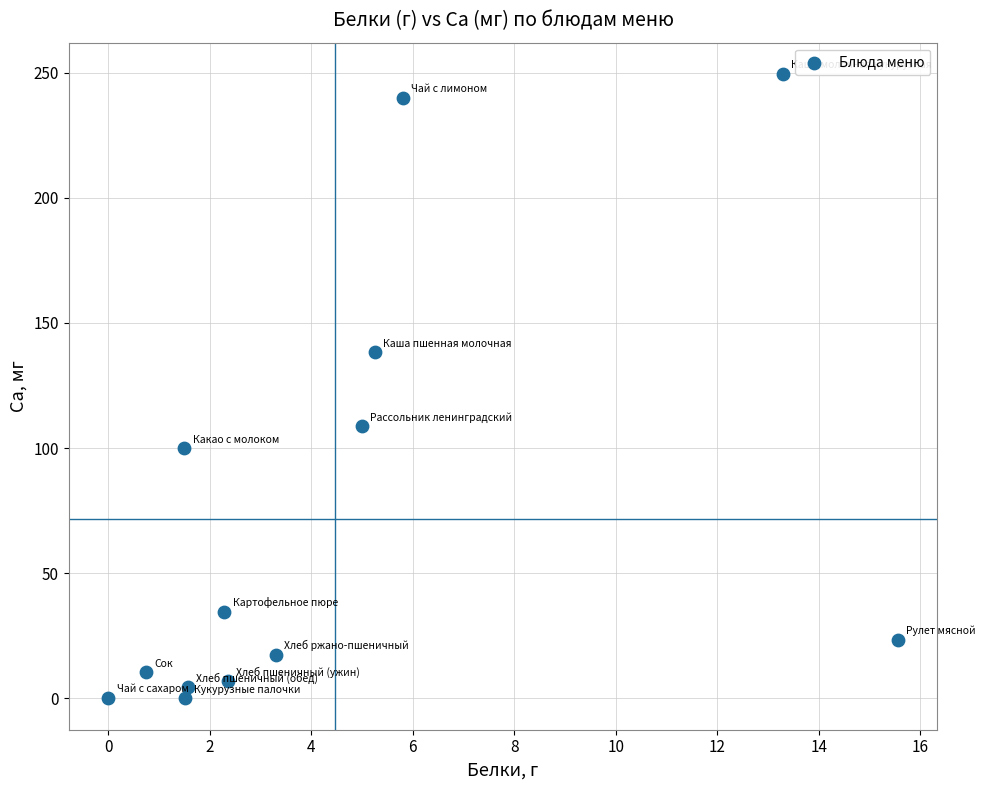

What is the range of Y values (max minus min)?

249.5